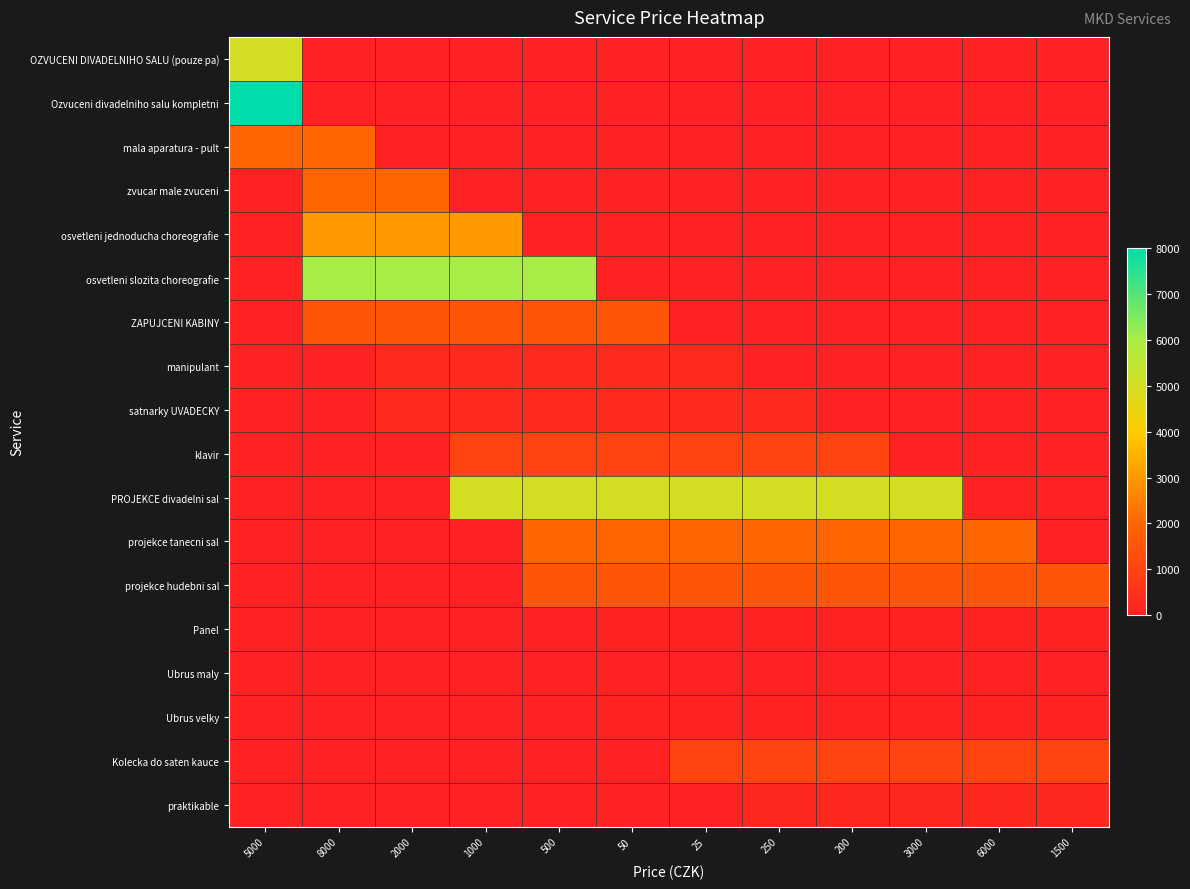

How many data points does each series have?

12